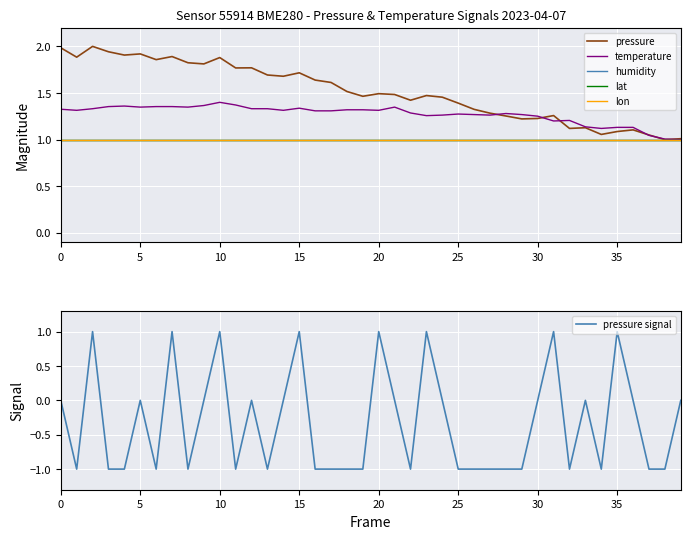

Is it true that pressure signal equals -1 at 25?

True